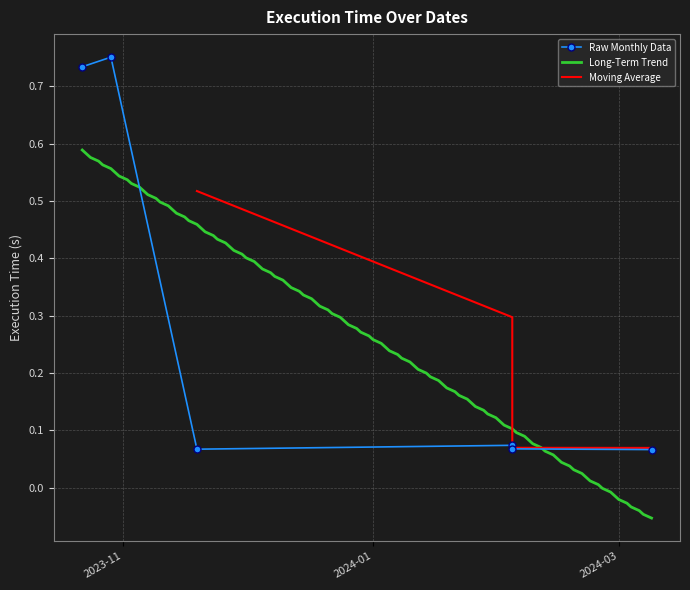

At which category does the data reach its first local peak?

2023-10-29